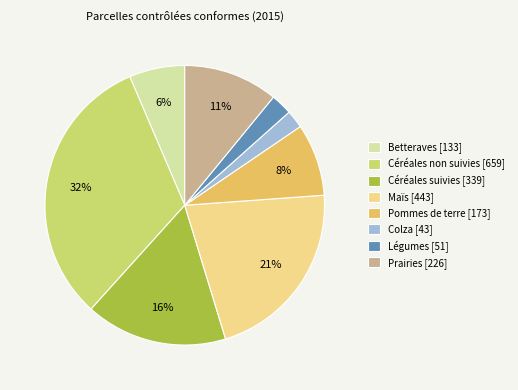

What is the largest slice in the pie chart?

Céréales non suivies